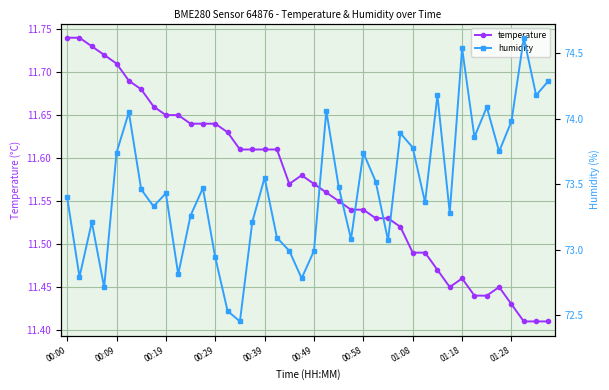

What are all the series names shown in the legend?

temperature, humidity